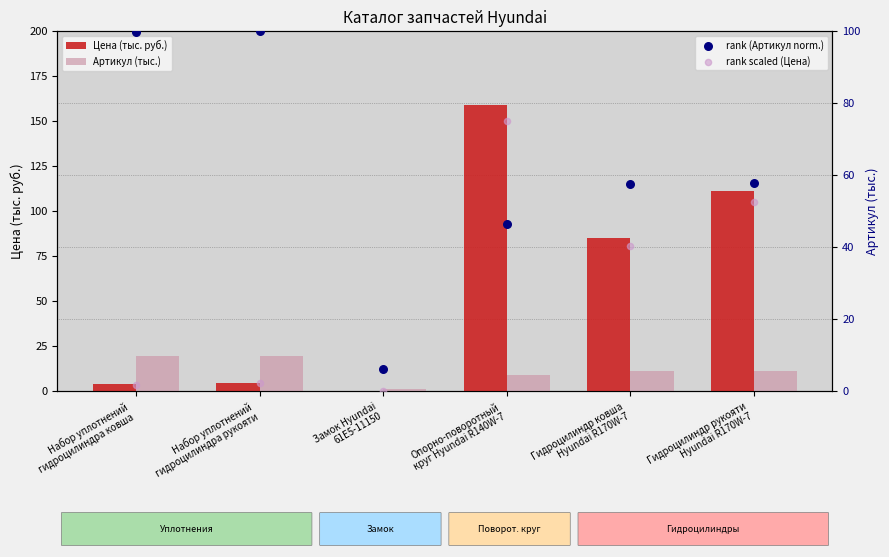

Which series has the widest spread of Y values?

Цена (тыс. руб.)